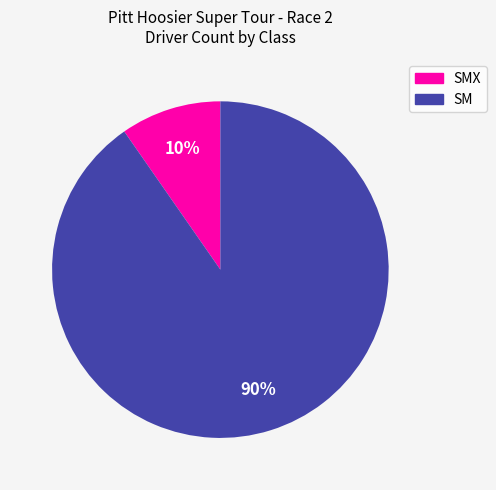

To the nearest percent, what is the average slice percentage?

50%